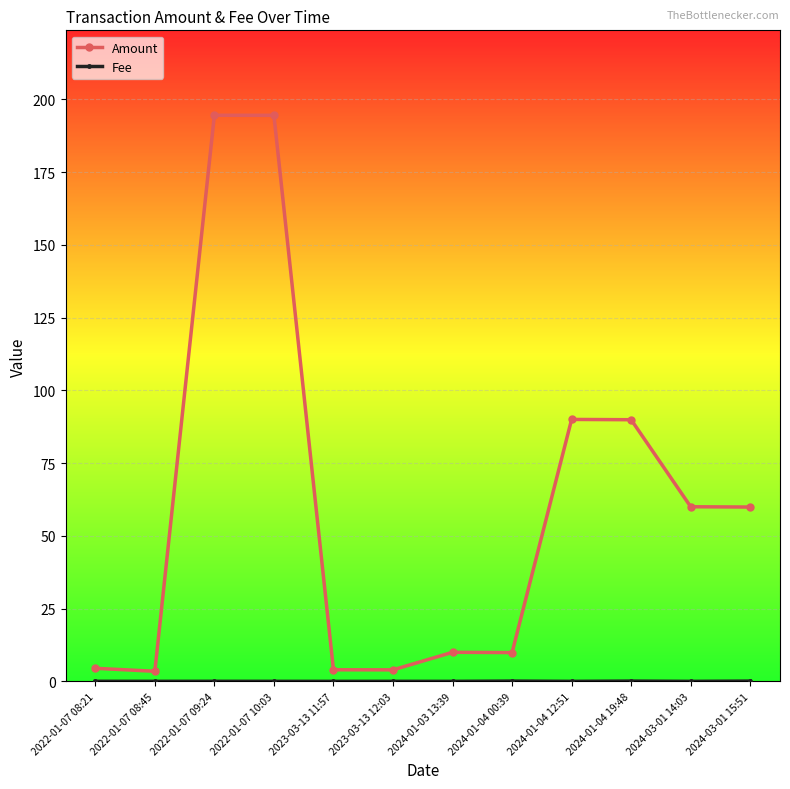

How many series are shown in this chart?

2